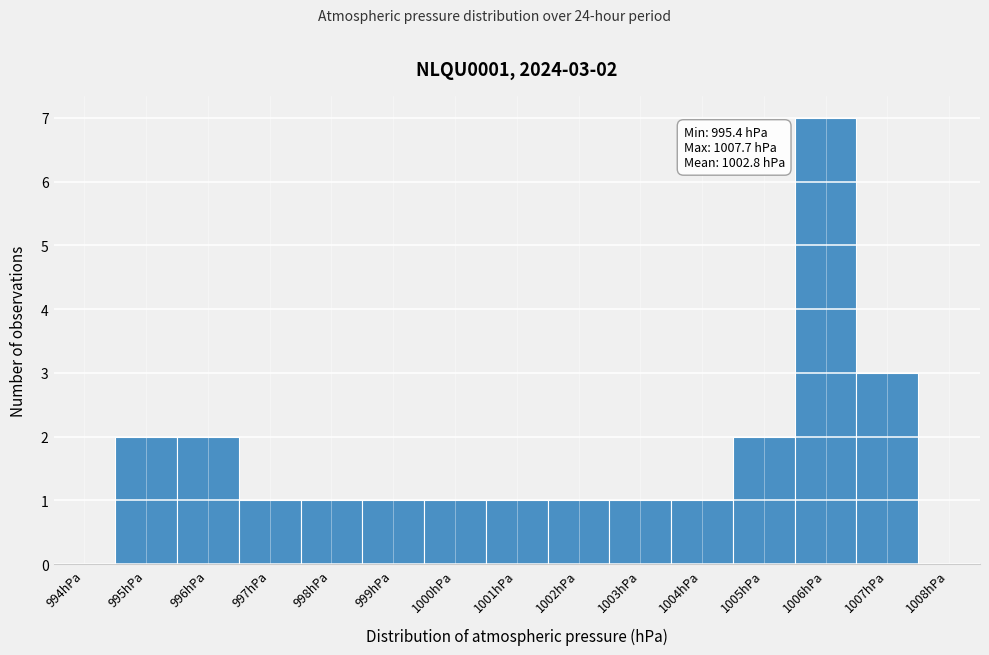

Reading left to right, what are all the values shown in this chart?

994hPa=0	995hPa=2	996hPa=2	997hPa=1	998hPa=1	999hPa=1	1000hPa=1	1001hPa=1	1002hPa=1	1003hPa=1	1004hPa=1	1005hPa=2	1006hPa=7	1007hPa=3	1008hPa=0